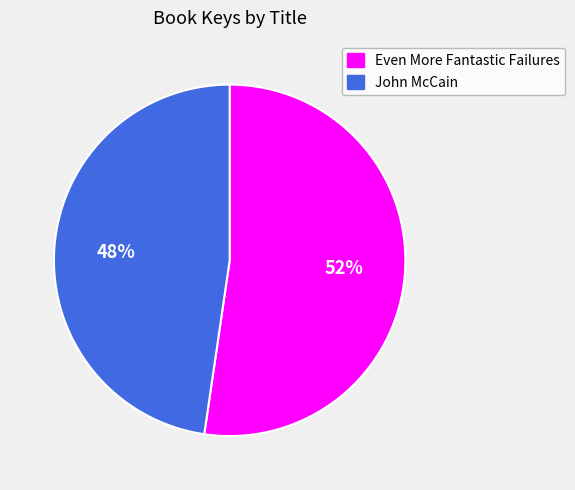

What is the largest slice in the pie chart?

Even More Fantastic Failures